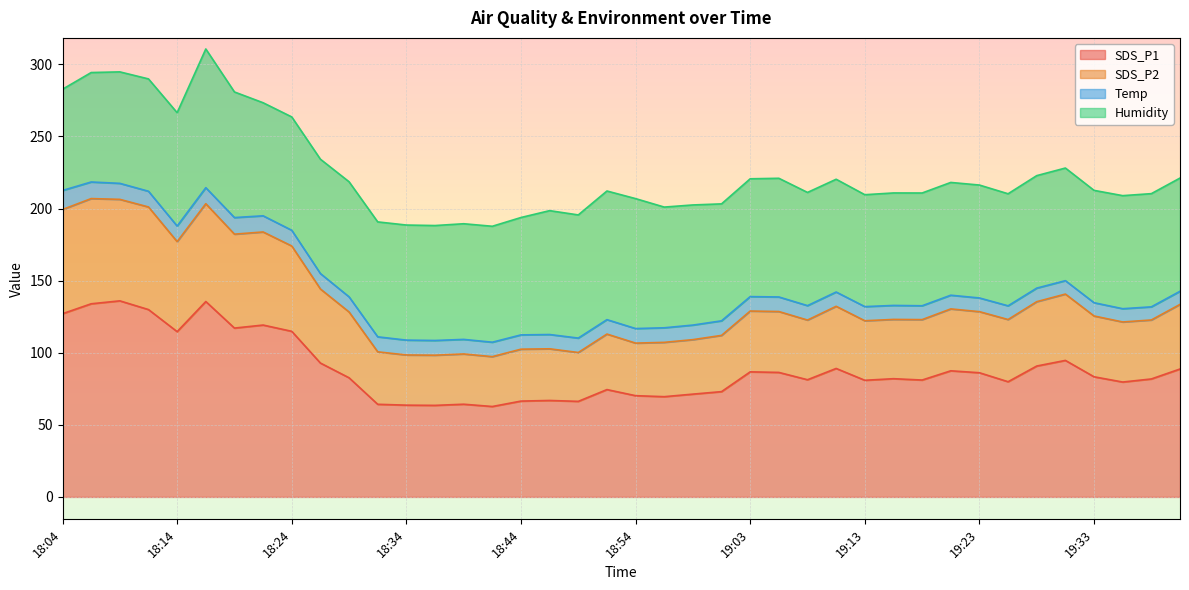

What is the lowest value of the SDS_P1 series?

62.7